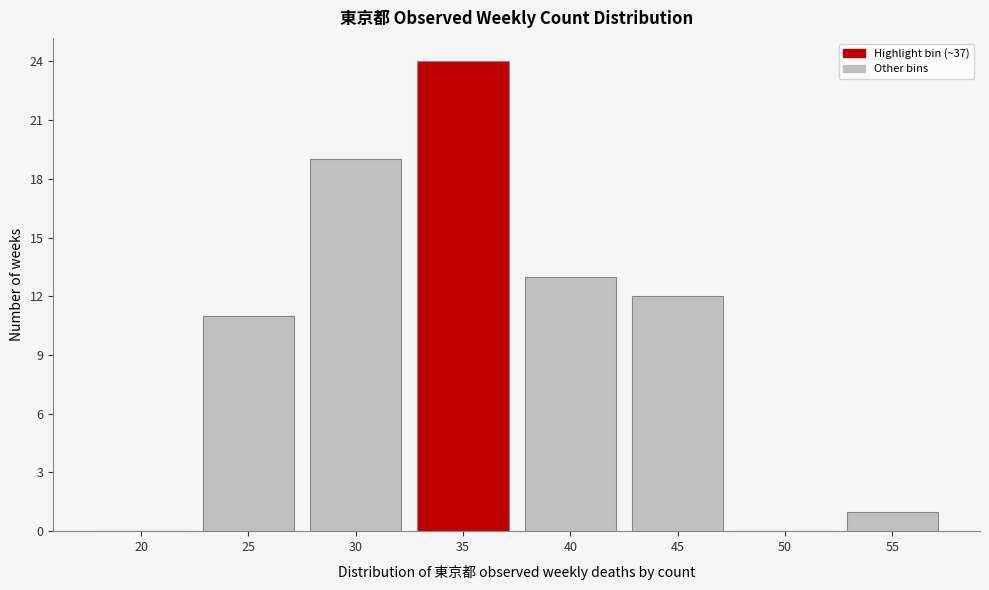

Reading left to right, what are all the values shown in this chart?

20=0	25=11	30=19	35=24	40=13	45=12	50=0	55=1